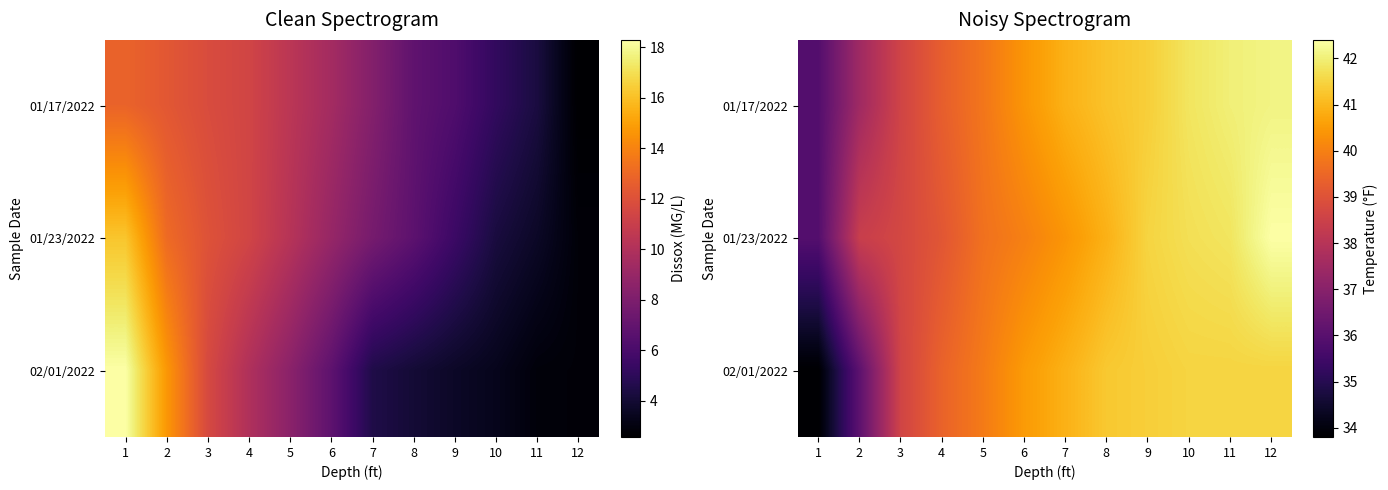

At how many categories does at least one series exceed 37?

11